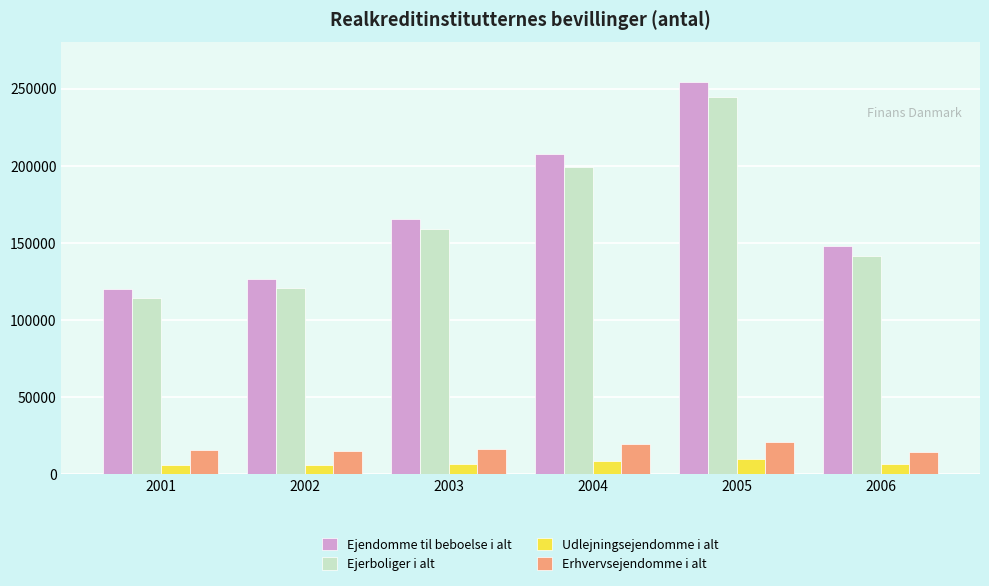

Is it true that Udlejningsejendomme i alt equals 6443 at 2003?

True